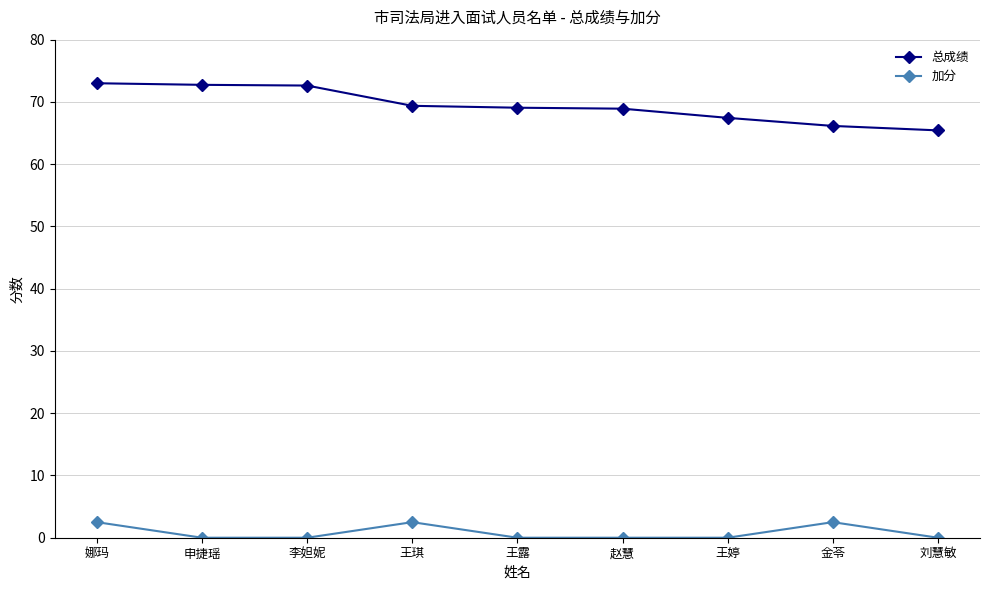

The 加分 series shows 0.0 at 申捷瑶. True or false?

True